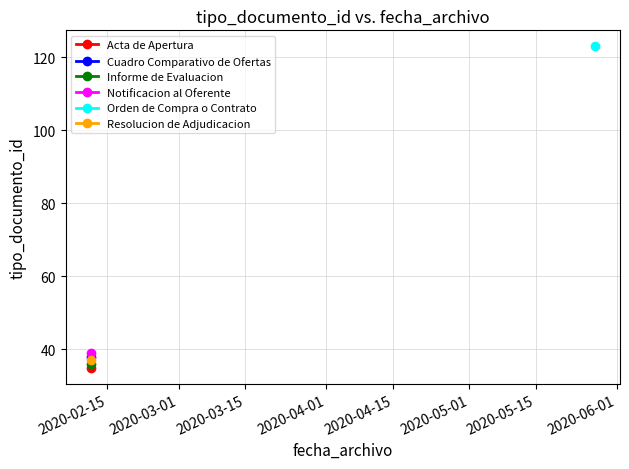

What is the difference between the values at 2020-02-11 11:58:00 and 2020-05-27 10:02:25?

86